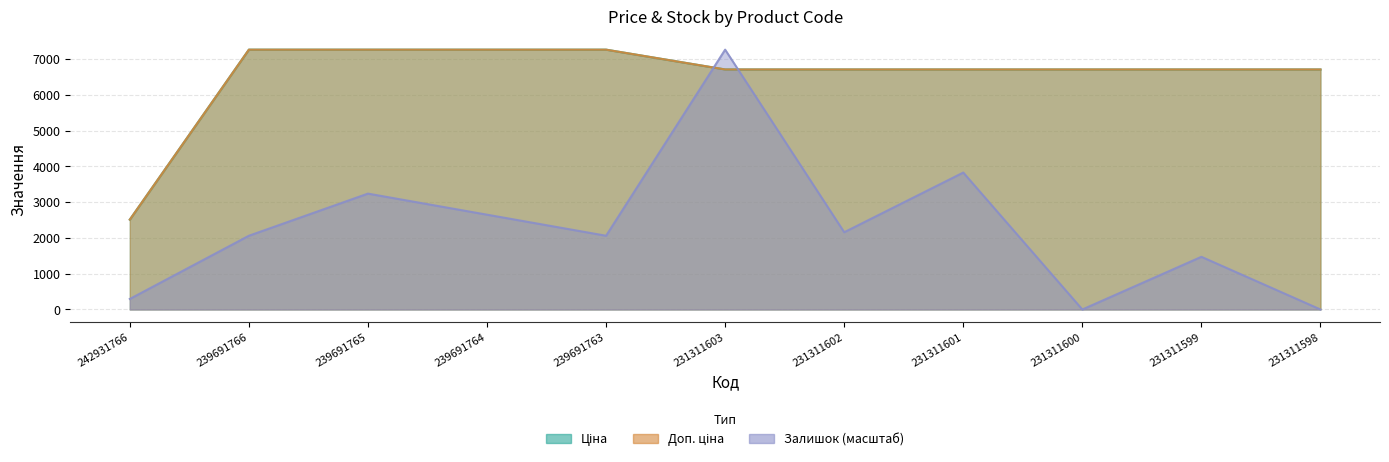

What is the value of the Доп. ціна point at the 5th from the left?

7258.9